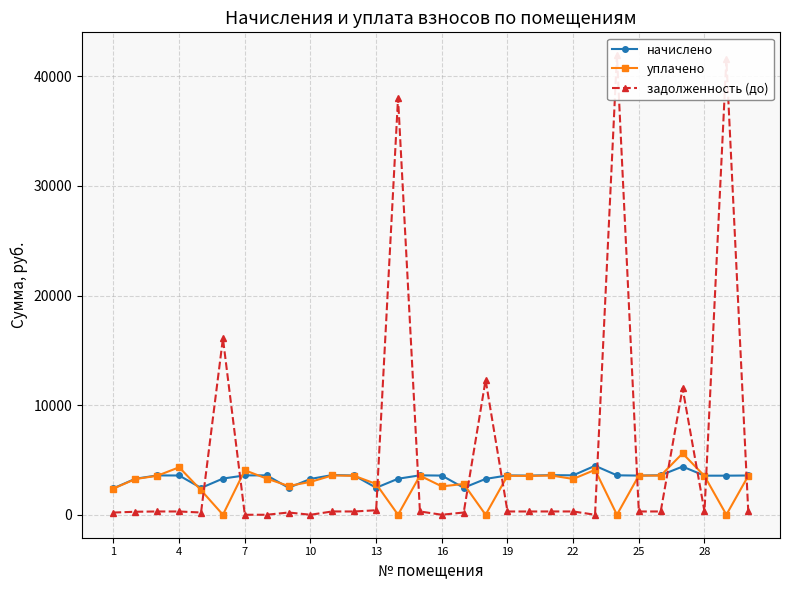

How many positive values does the уплачено series have?

25